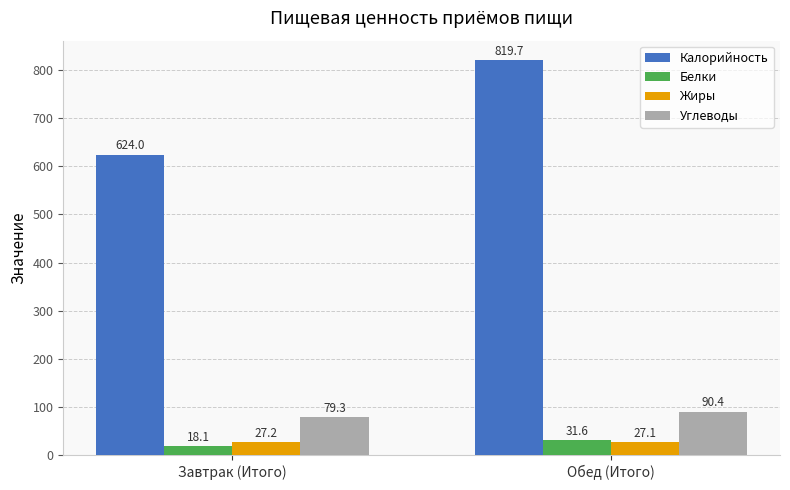

Is it true that Калорийность equals 345.4 at Завтрак (Итого)?

False